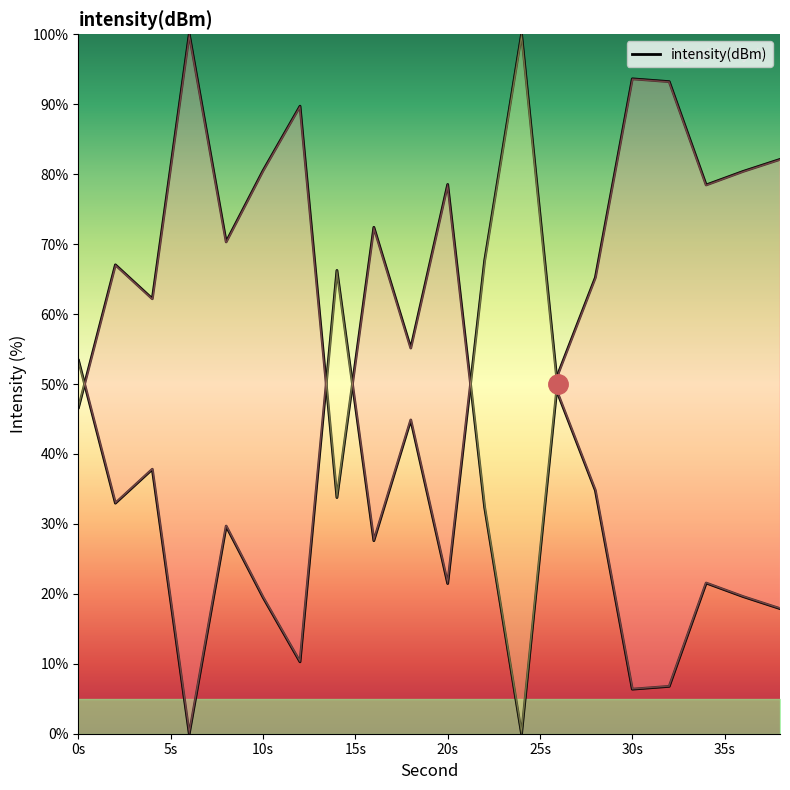

At which category does the data reach its first local valley?

4